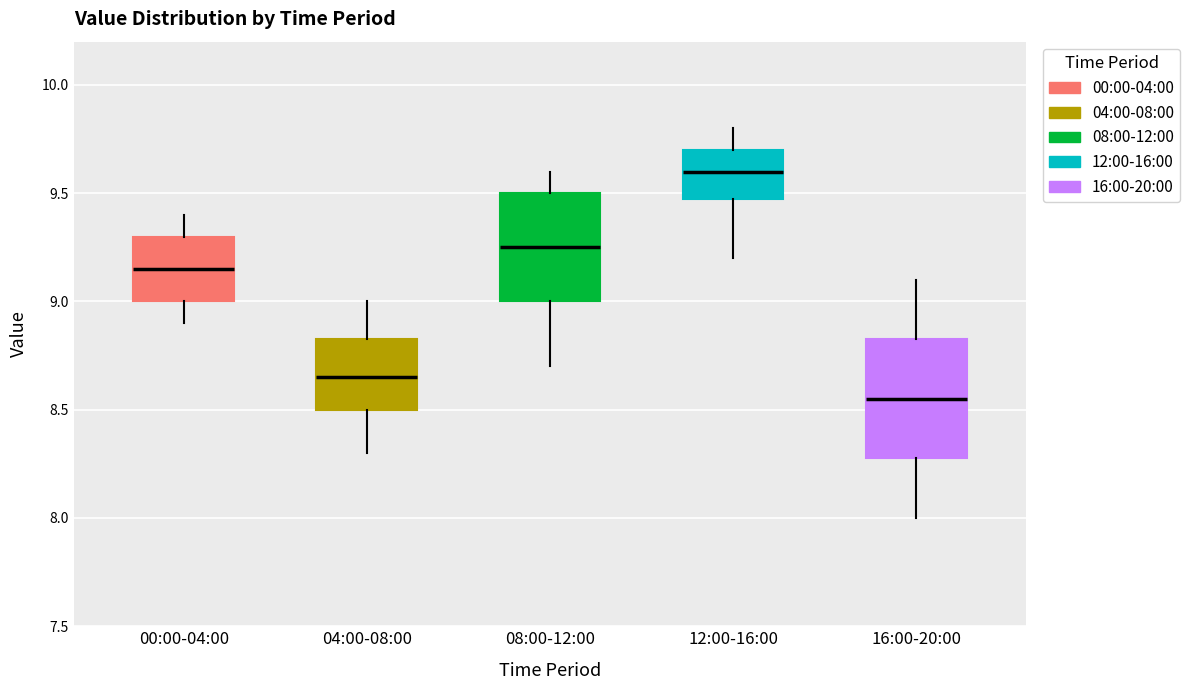

Reading left to right, transcribe this box plot: for each box, give where its median line is, the range the box spans, and where its two whiskers end, as read against the y-axis. The values are not printed on the chart, so give them approximately, as read against the axis.

00:00-04:00: median 9.15, box 9.00 to 9.30, whiskers 8.90 to 9.40
04:00-08:00: median 8.65, box 8.50 to 8.85, whiskers 8.30 to 9.00
08:00-12:00: median 9.25, box 9.00 to 9.50, whiskers 8.70 to 9.60
12:00-16:00: median 9.60, box 9.50 to 9.70, whiskers 9.20 to 9.80
16:00-20:00: median 8.55, box 8.30 to 8.85, whiskers 8.00 to 9.10